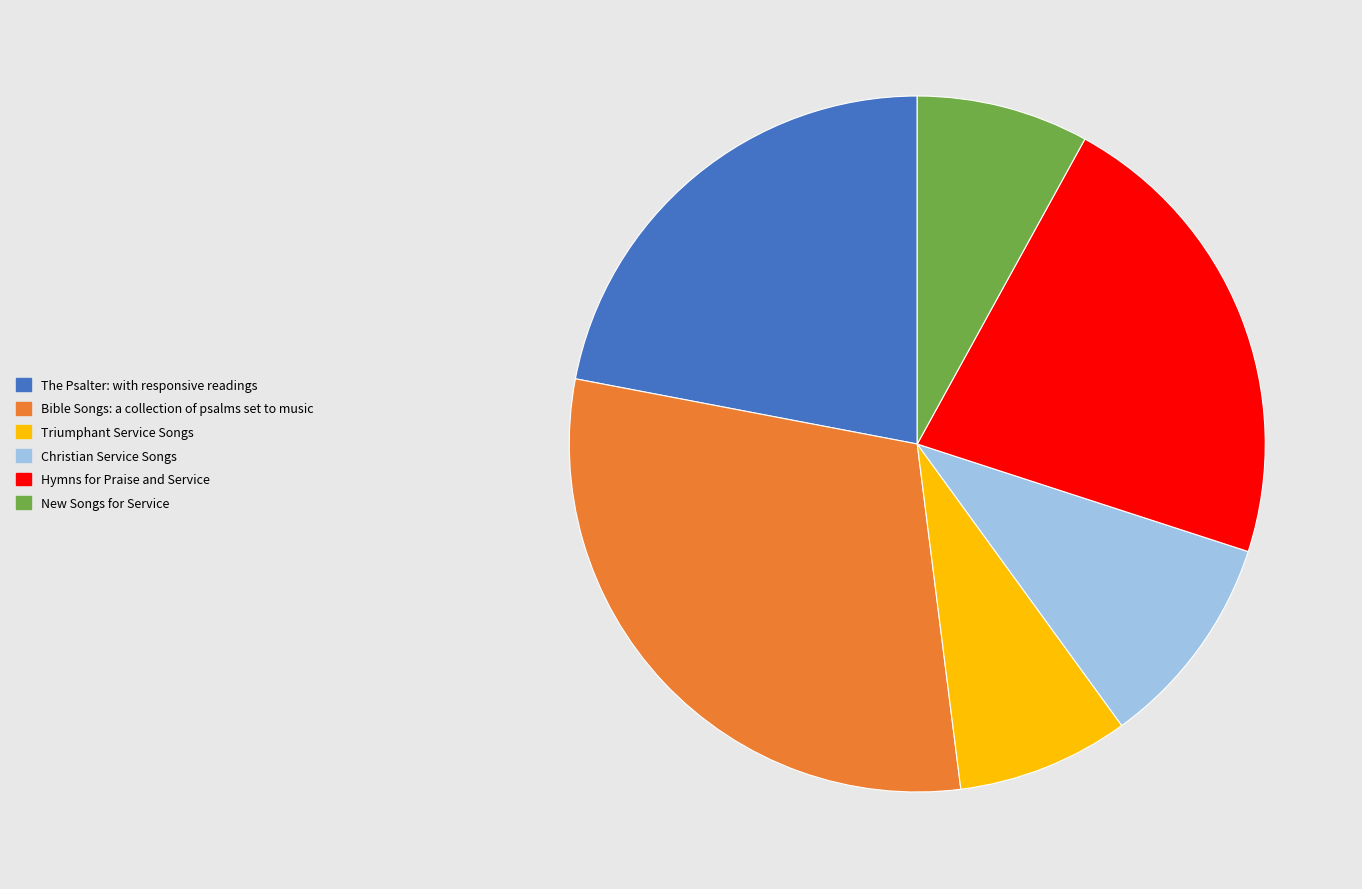

What is the largest slice in the pie chart?

Bible Songs: a collection of psalms set to music